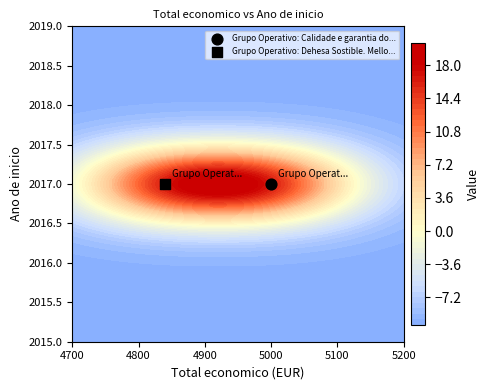

Rank the series by their average value, from highest to lowest.

Grupo Operativo: Calidade e garantia do..., Grupo Operativo: Dehesa Sostible. Mello...